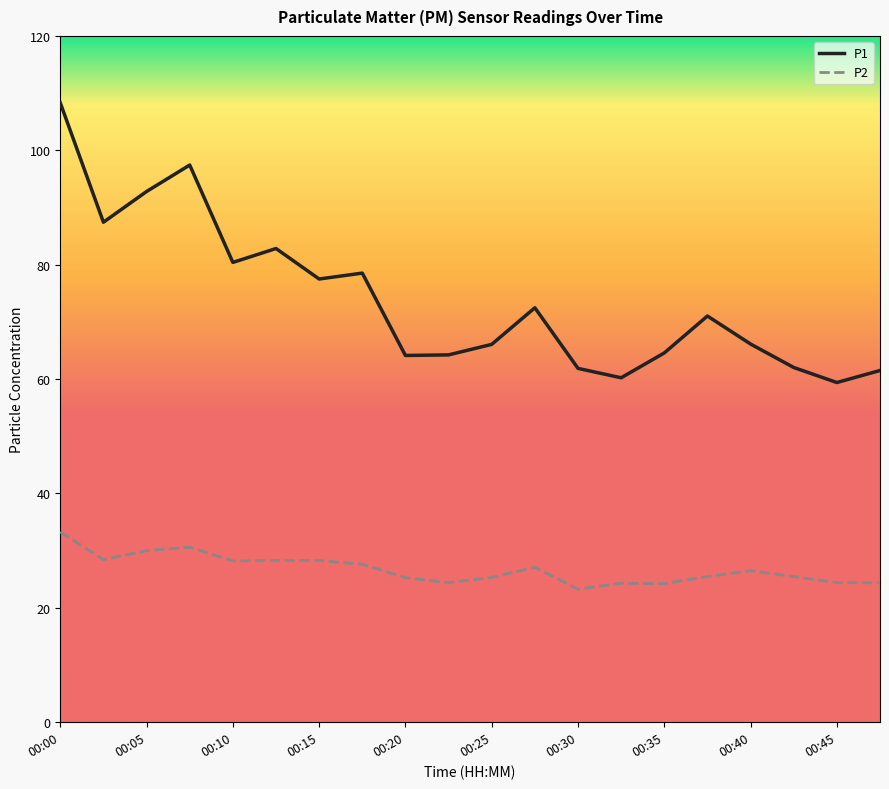

Rank the series by their average value, from lowest to highest.

P2, P1